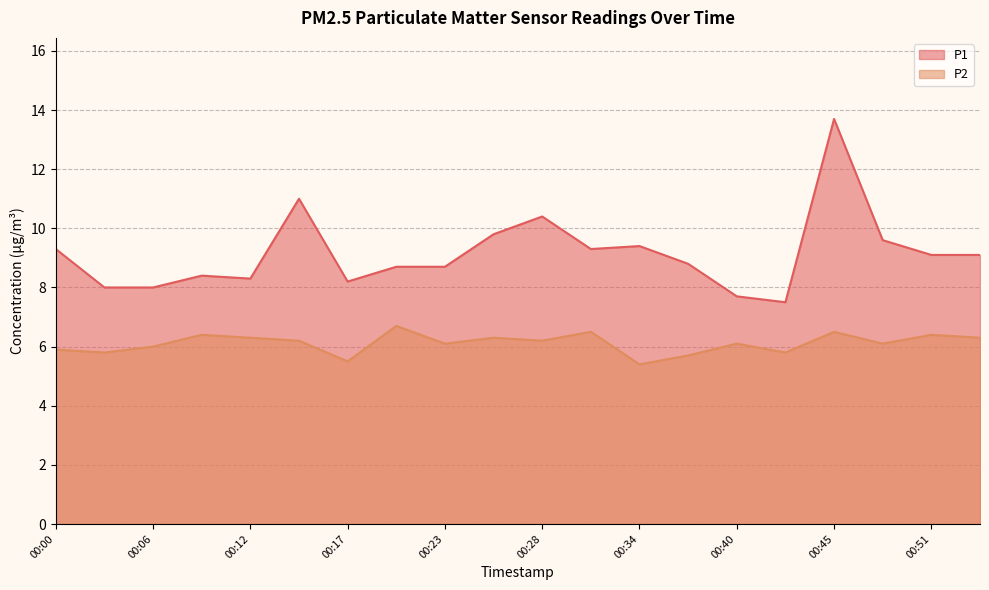

What are all the series names shown in the legend?

P1, P2